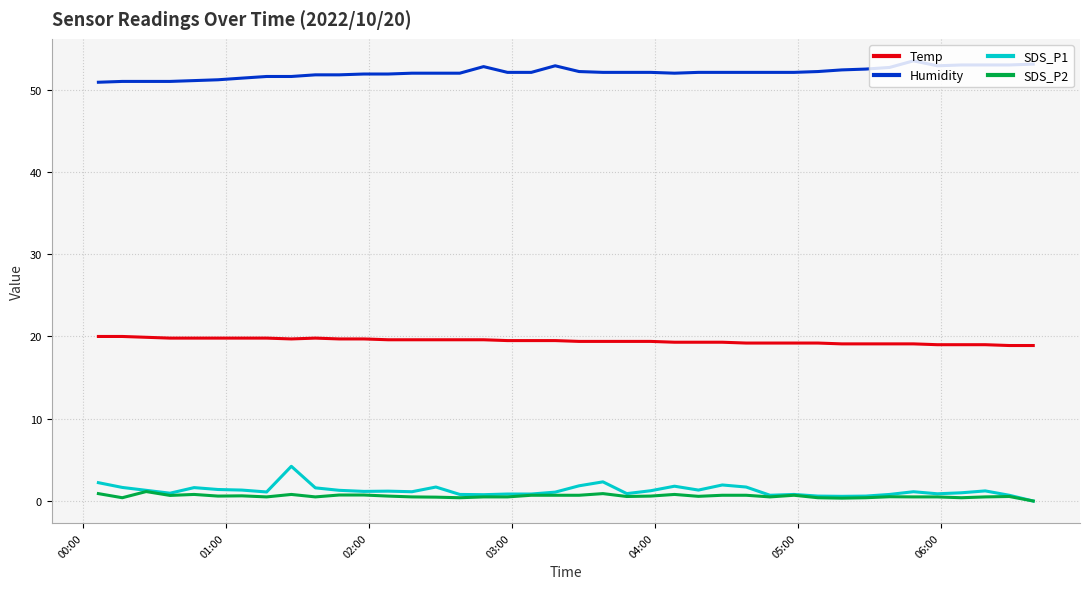

What is the highest value of the SDS_P1 series?

4.2